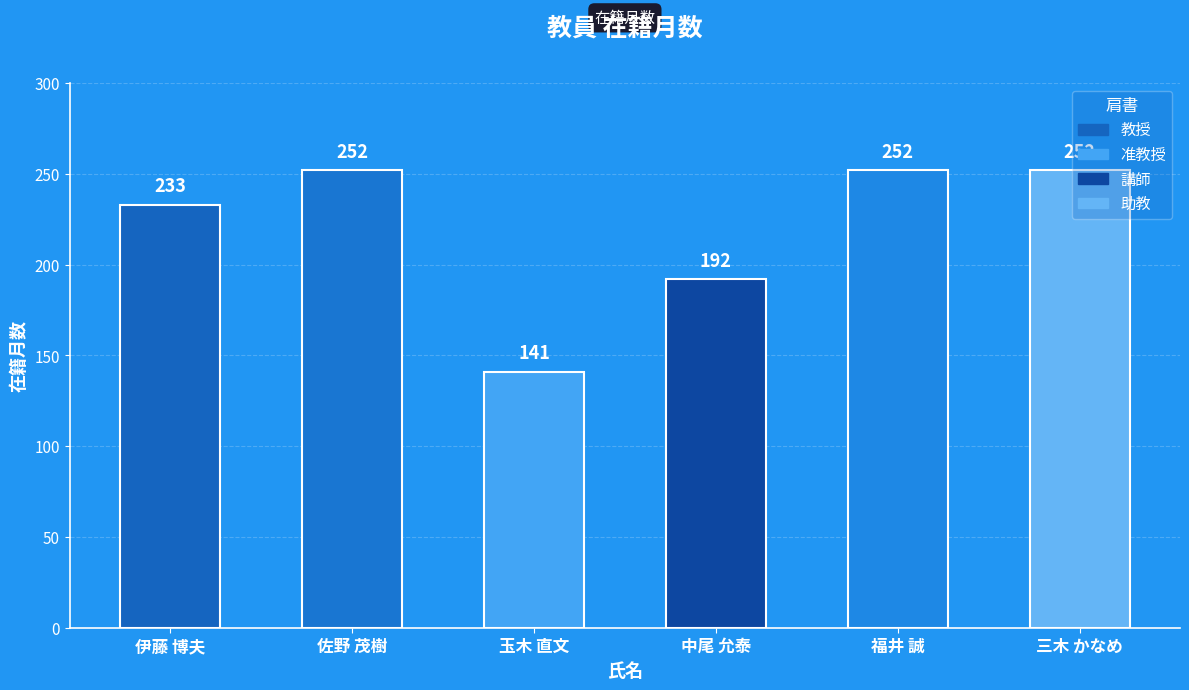

The value at 伊藤 博夫 is 71. True or false?

False